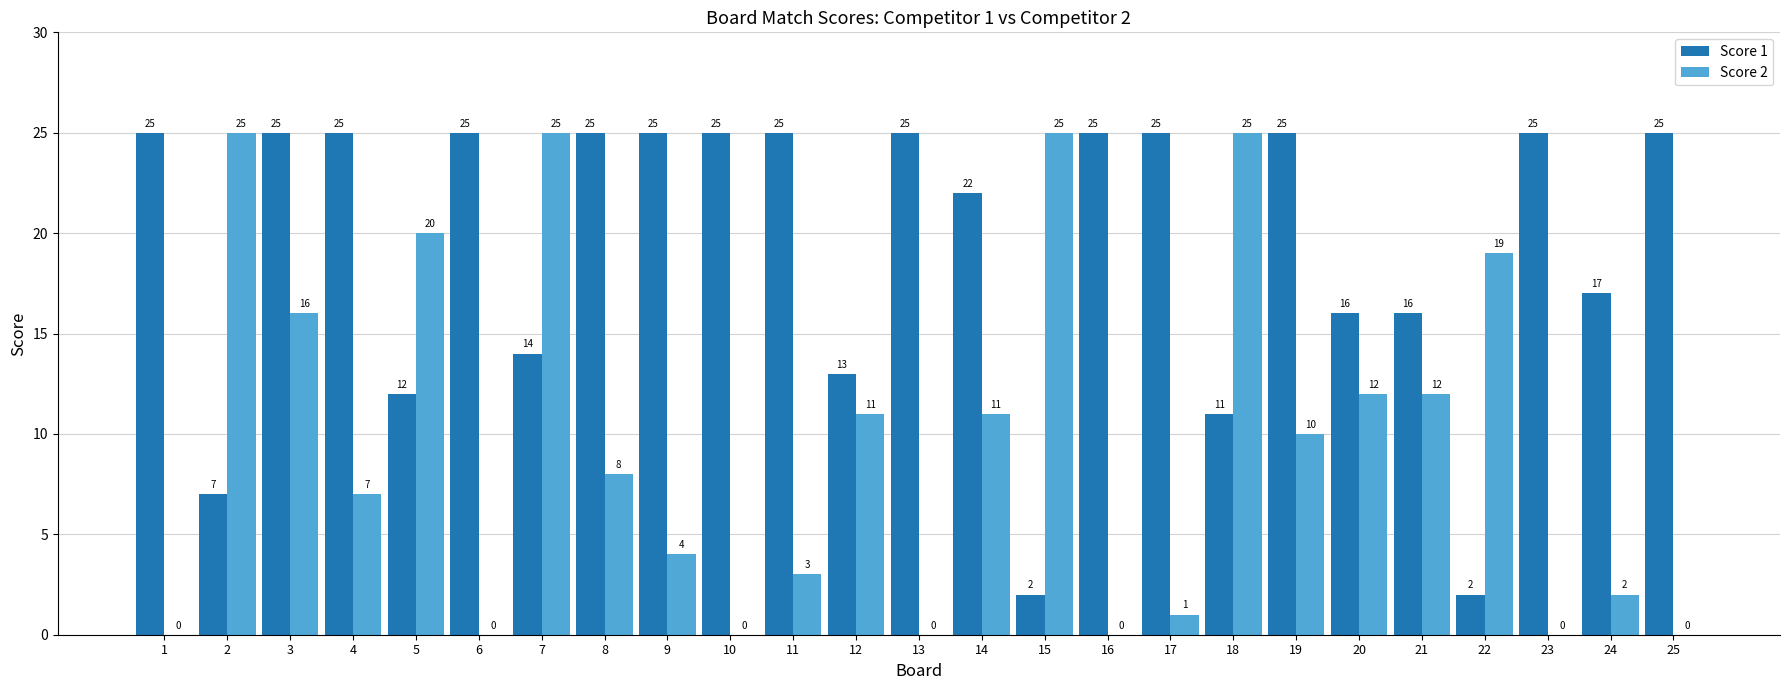

What is the average value of the Score 2 series?

9